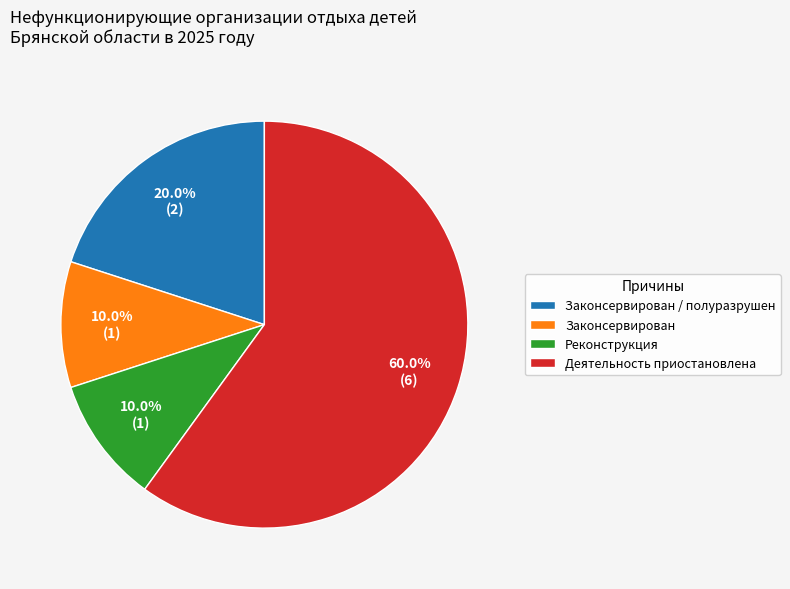

Approximately how many times larger is the value at Деятельность приостановлена compared to Законсервирован / полуразрушен?

3.0